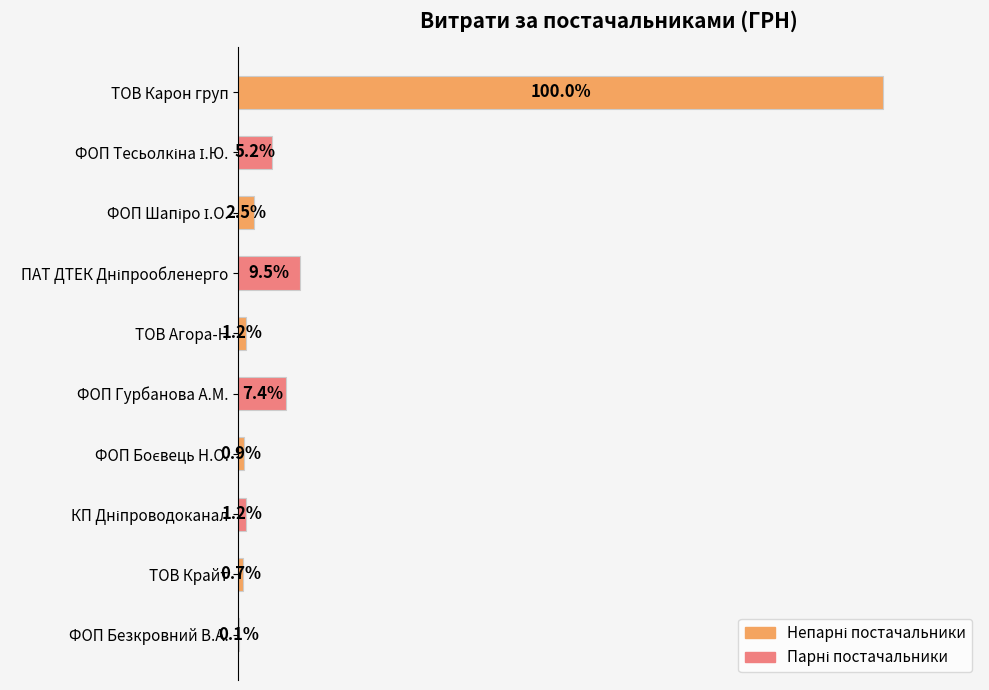

At which category does the chart reach its peak across all series?

ТОВ Карон груп